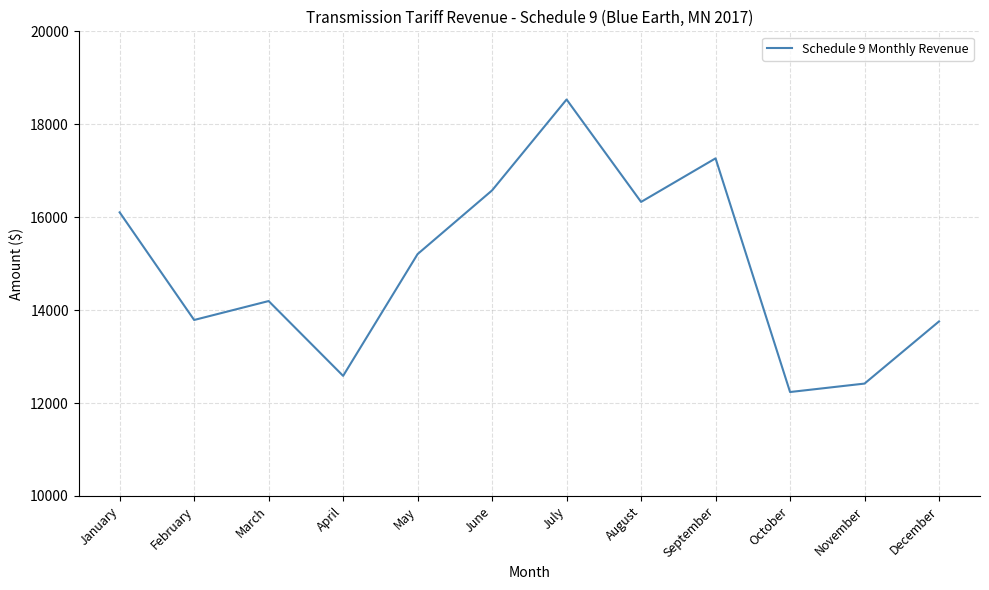

At which category does the data reach its first local peak?

March